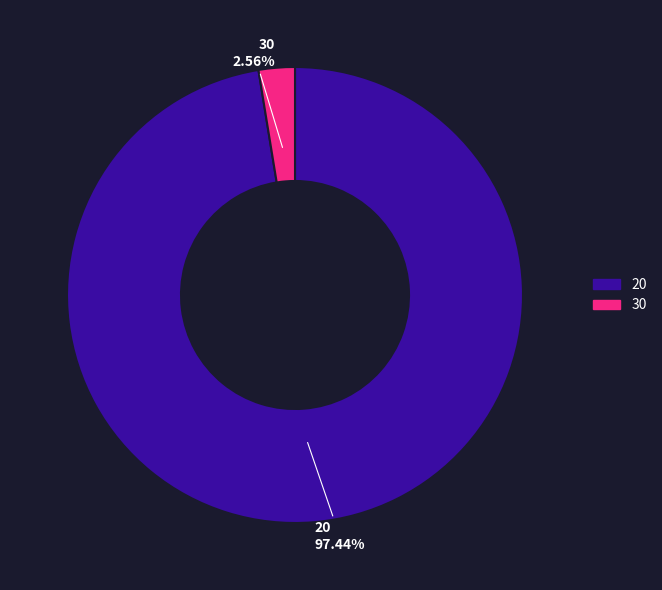

What percentage is the 20 slice, to the nearest percent?

97%